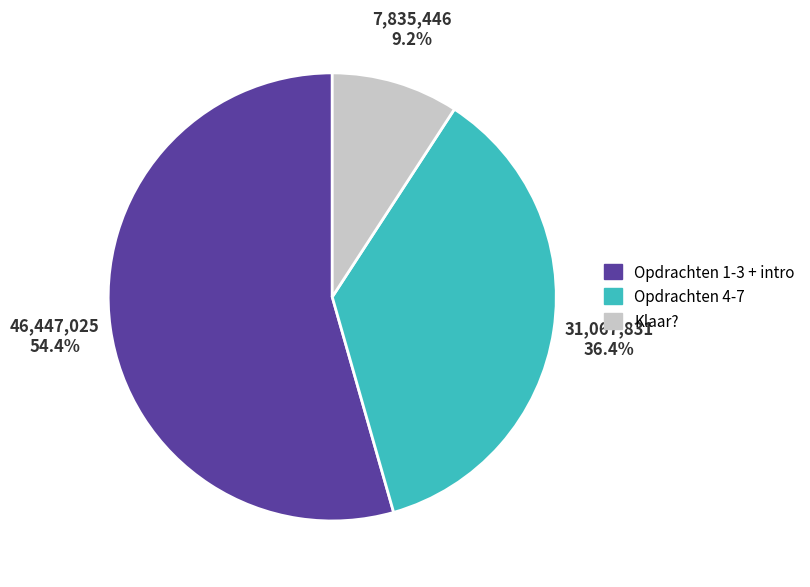

Which has a higher value, Opdrachten 1-3 + intro or Opdrachten 4-7?

Opdrachten 1-3 + intro